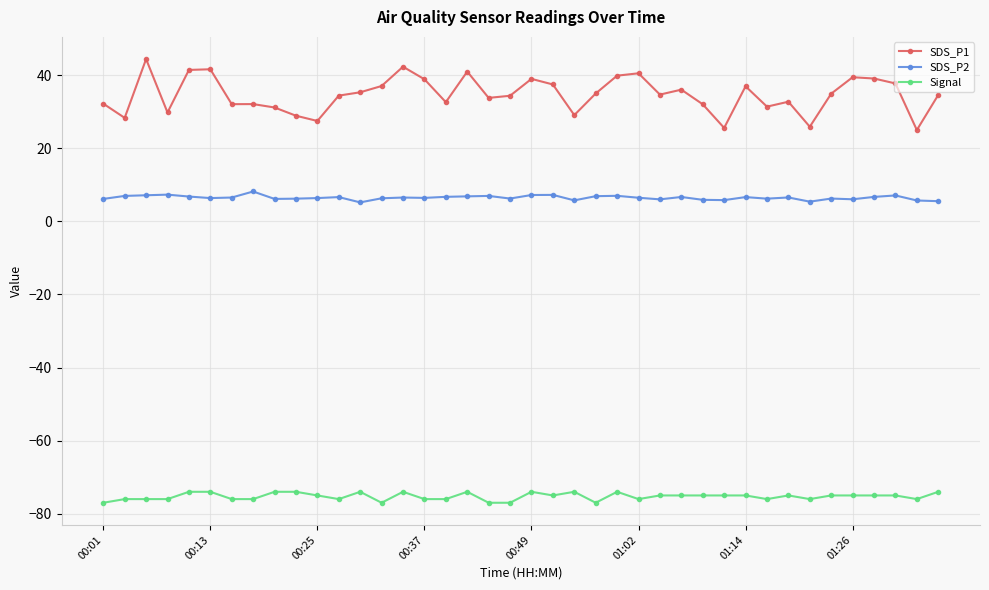

Rank the series by their maximum value, from highest to lowest.

SDS_P1, SDS_P2, Signal